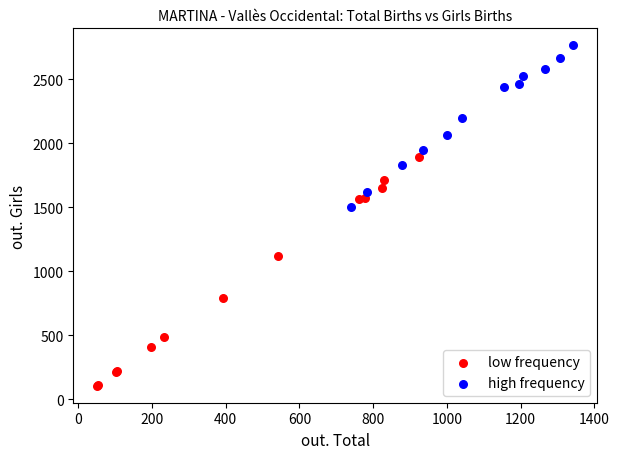

Which series has the widest spread of Y values?

low frequency